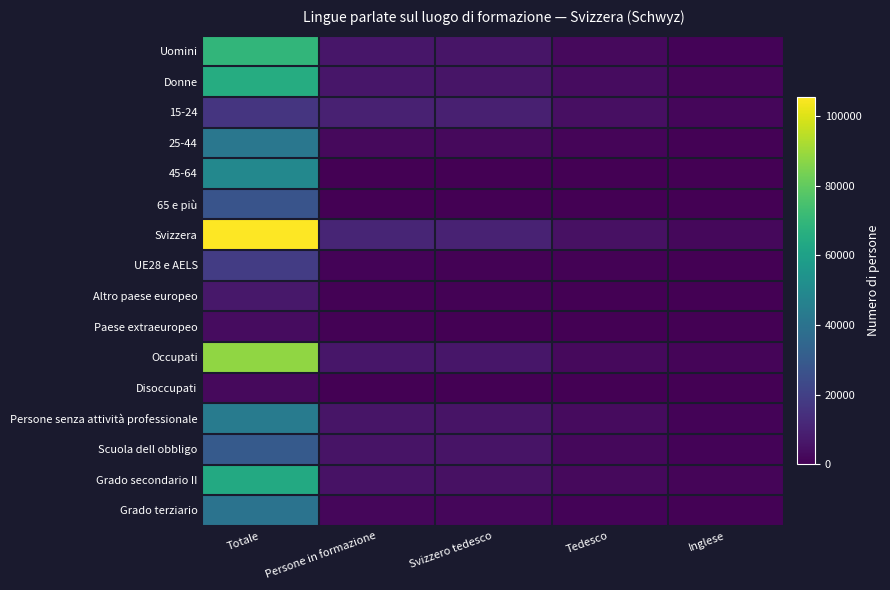

Reading left to right, transcribe all the data shown in this chart.

Uomini: Totale=69190.0	Persone in formazione=6306.9	Svizzero tedesco=5943.6	Tedesco=2562.8	Inglese=1057.0
Donne: Totale=65385.0	Persone in formazione=6493.2	Svizzero tedesco=5873.6	Tedesco=3572.5	Inglese=1609.9
15-24: Totale=16375.0	Persone in formazione=9738.0	Svizzero tedesco=9081.1	Tedesco=4477.3	Inglese=1989.0
25-44: Totale=41874.0	Persone in formazione=2799.0	Svizzero tedesco=2473.0	Tedesco=1563.8	Inglese=614.6
45-64: Totale=49102.0	Persone in formazione=263.1	Svizzero tedesco=263.1	Tedesco=0.0	Inglese=0.0
65 e più: Totale=27224.0	Persone in formazione=0.0	Svizzero tedesco=0.0	Tedesco=0.0	Inglese=0.0
Svizzera: Totale=105426.0	Persone in formazione=10847.1	Svizzero tedesco=10176.2	Tedesco=4839.0	Inglese=2130.3
UE28 e AELS: Totale=18724.6	Persone in formazione=925.7	Svizzero tedesco=692.1	Tedesco=675.5	Inglese=276.6
Altro paese europeo: Totale=6787.0	Persone in formazione=597.7	Svizzero tedesco=597.7	Tedesco=280.8	Inglese=0.0
Paese extraeuropeo: Totale=3591.6	Persone in formazione=429.5	Svizzero tedesco=351.2	Tedesco=340.0	Inglese=0.0
Occupati: Totale=88033.5	Persone in formazione=6570.4	Svizzero tedesco=6241.5	Tedesco=2868.2	Inglese=1422.2
Disoccupati: Totale=2596.7	Persone in formazione=0.0	Svizzero tedesco=0.0	Tedesco=0.0	Inglese=0.0
Persone senza attività professionale: Totale=43944.8	Persone in formazione=6124.1	Svizzero tedesco=5470.2	Tedesco=3161.5	Inglese=1211.6
Scuola dell obbligo: Totale=29996.2	Persone in formazione=5722.6	Svizzero tedesco=5404.4	Tedesco=2401.1	Inglese=920.6
Grado secondario II: Totale=64230.5	Persone in formazione=5116.7	Svizzero tedesco=4712.3	Tedesco=2651.5	Inglese=1236.7
Grado terziario: Totale=40348.4	Persone in formazione=1960.7	Svizzero tedesco=1700.5	Tedesco=1082.7	Inglese=509.5